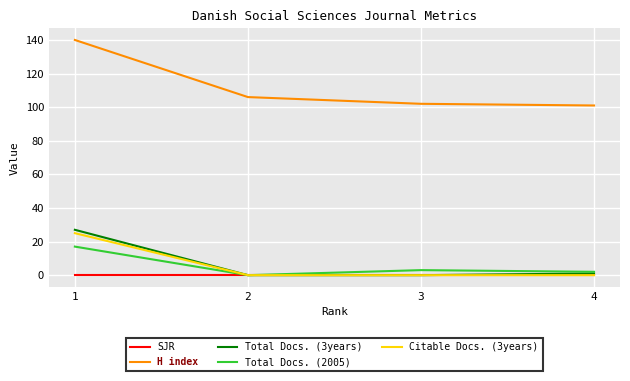

How many lines are shown in the chart?

5